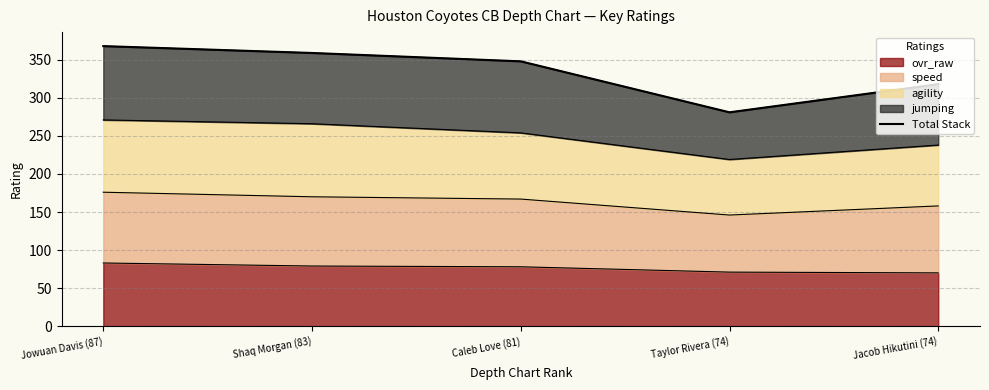

How many values are below 348?

2